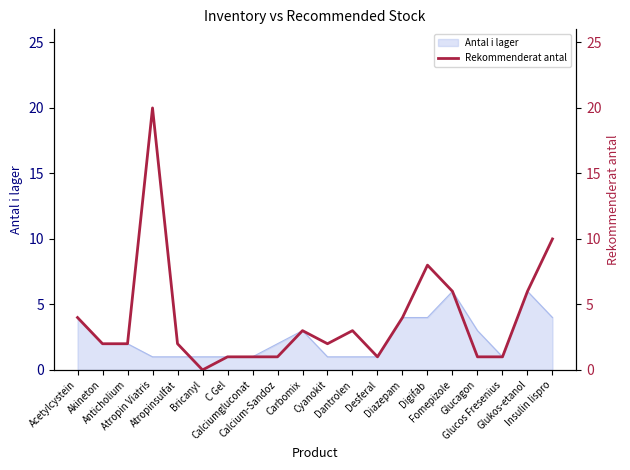

The value at Bricanyl is 11. True or false?

False